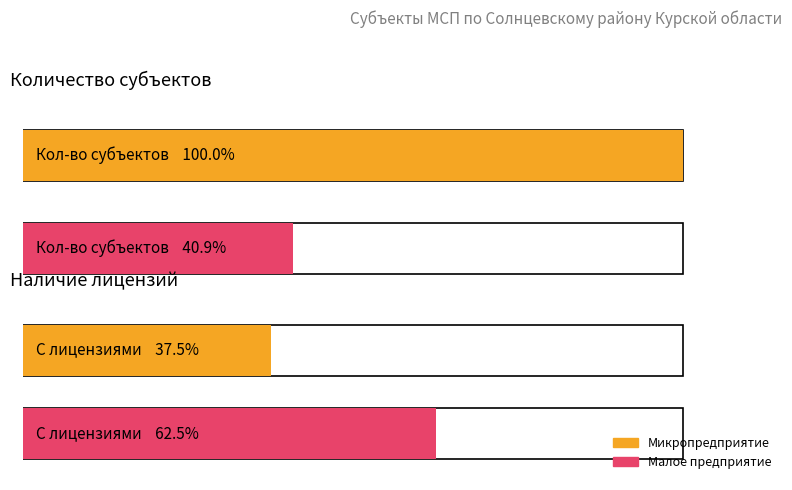

Does the chart contain stacked bars?

No